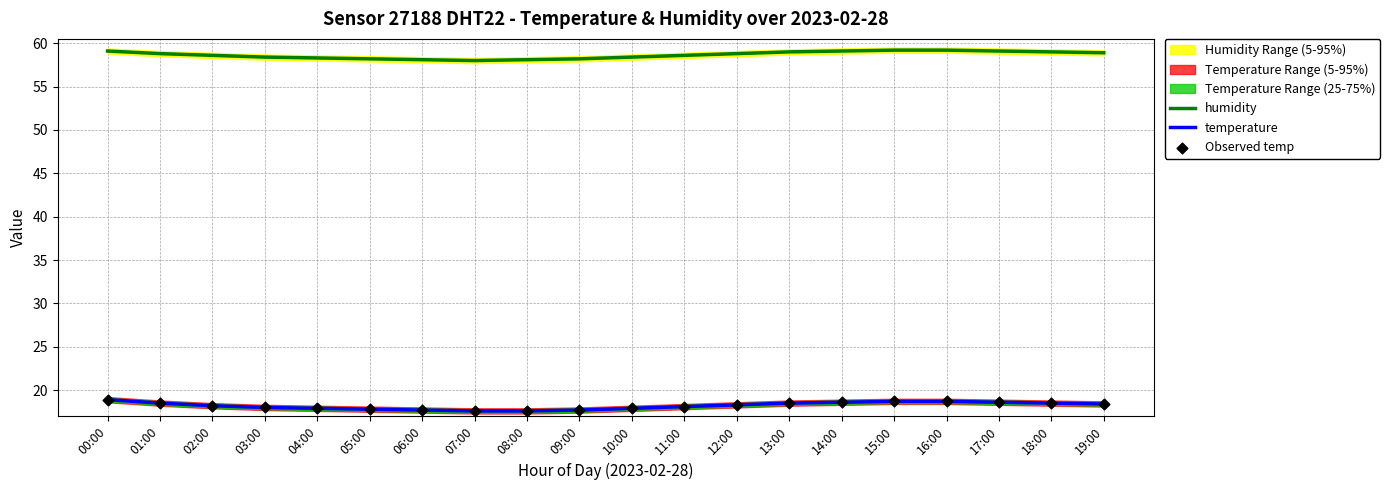

At how many categories does at least one series exceed 25?

20